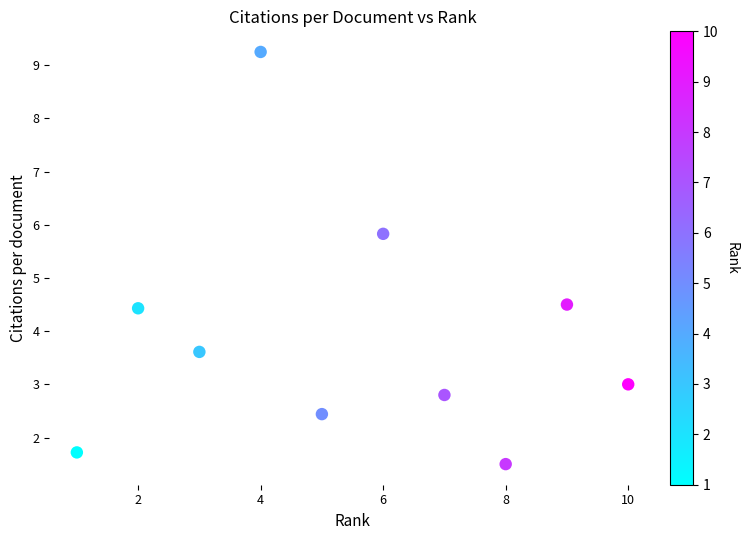

What is the average Y value?

3.9